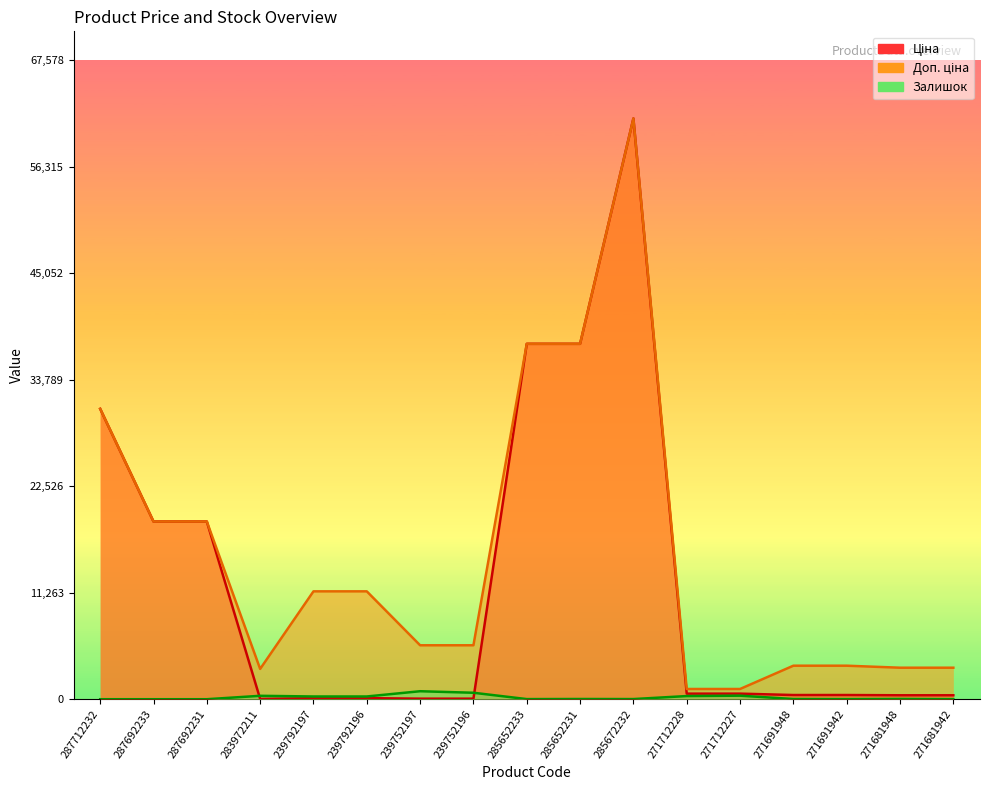

True or false: Доп. ціна and Залишок intersect in this chart.

False